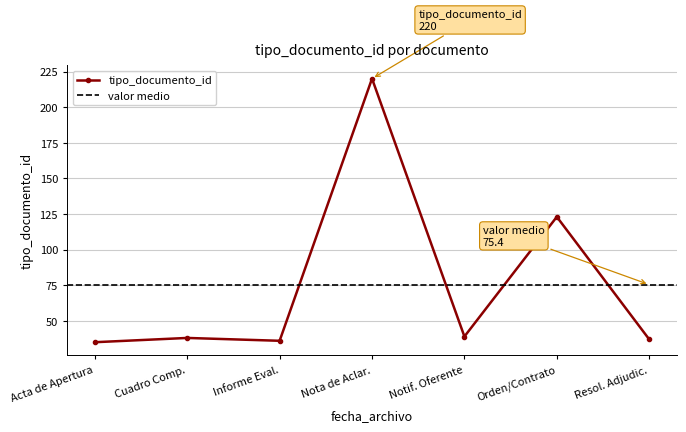

How many data points are less than 38?

3